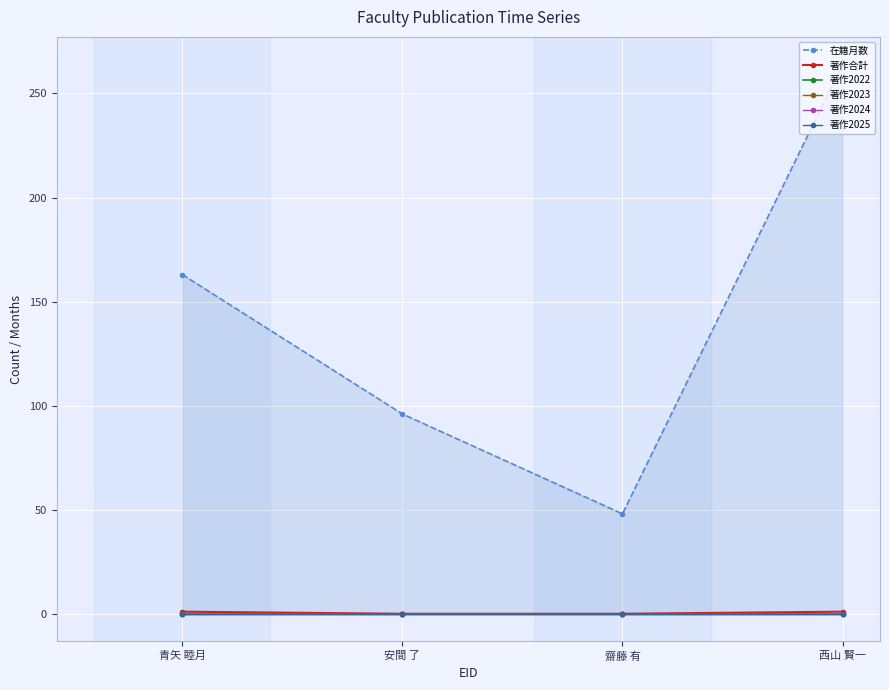

Count the number of data series in this chart.

6